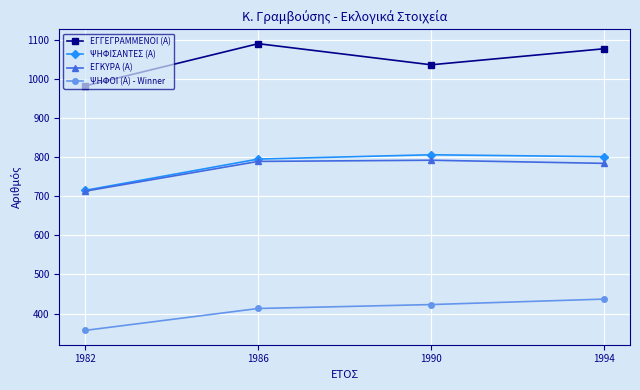

True or false: ΨΗΦΟΙ (Α) - Winner has more than 2 interior local peaks.

False